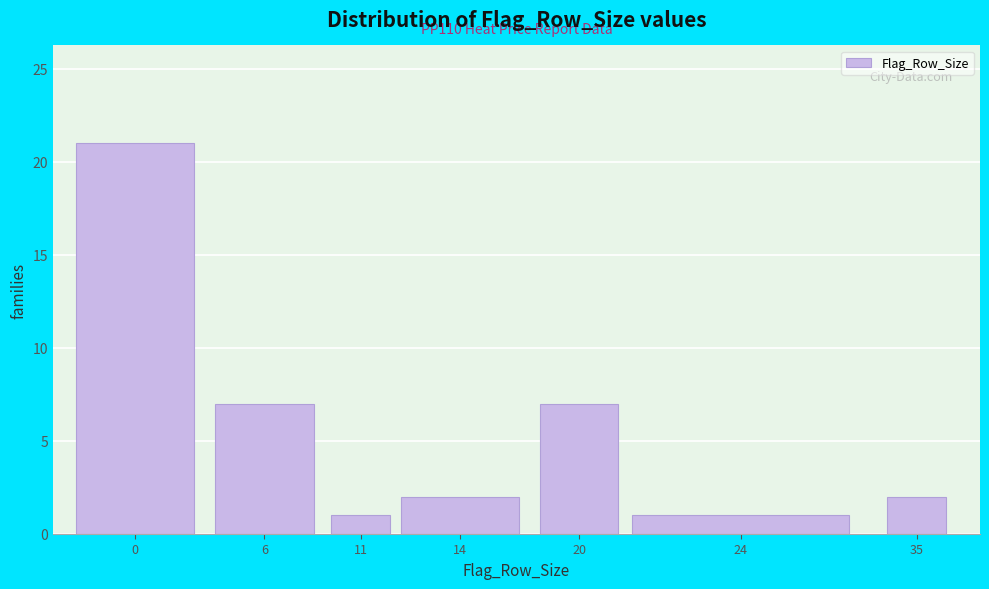

Reading left to right, list all the values displayed in this chart.

0=21	6=7	11=1	14=2	20=7	24=1	35=2